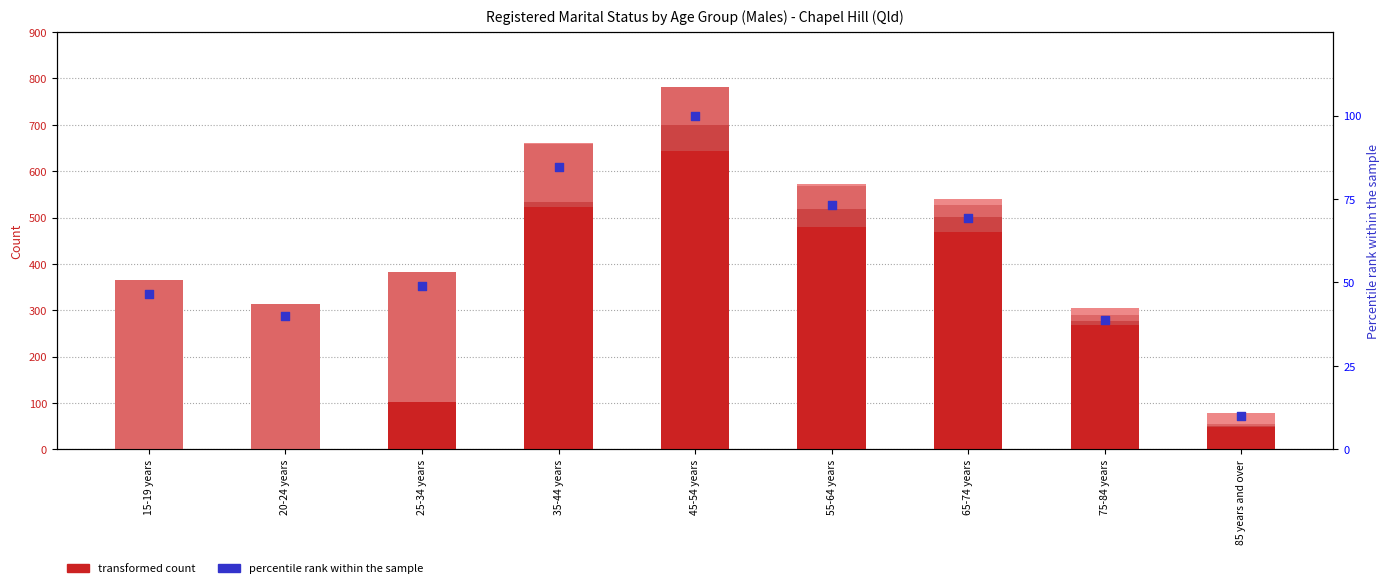

At how many categories does at least one series exceed 512?

2